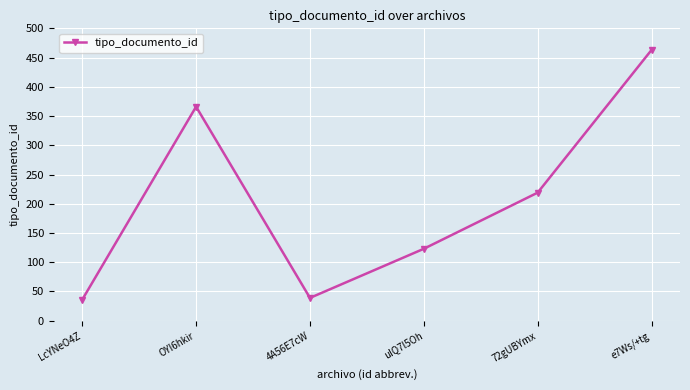

How many categories are shown in the chart?

6